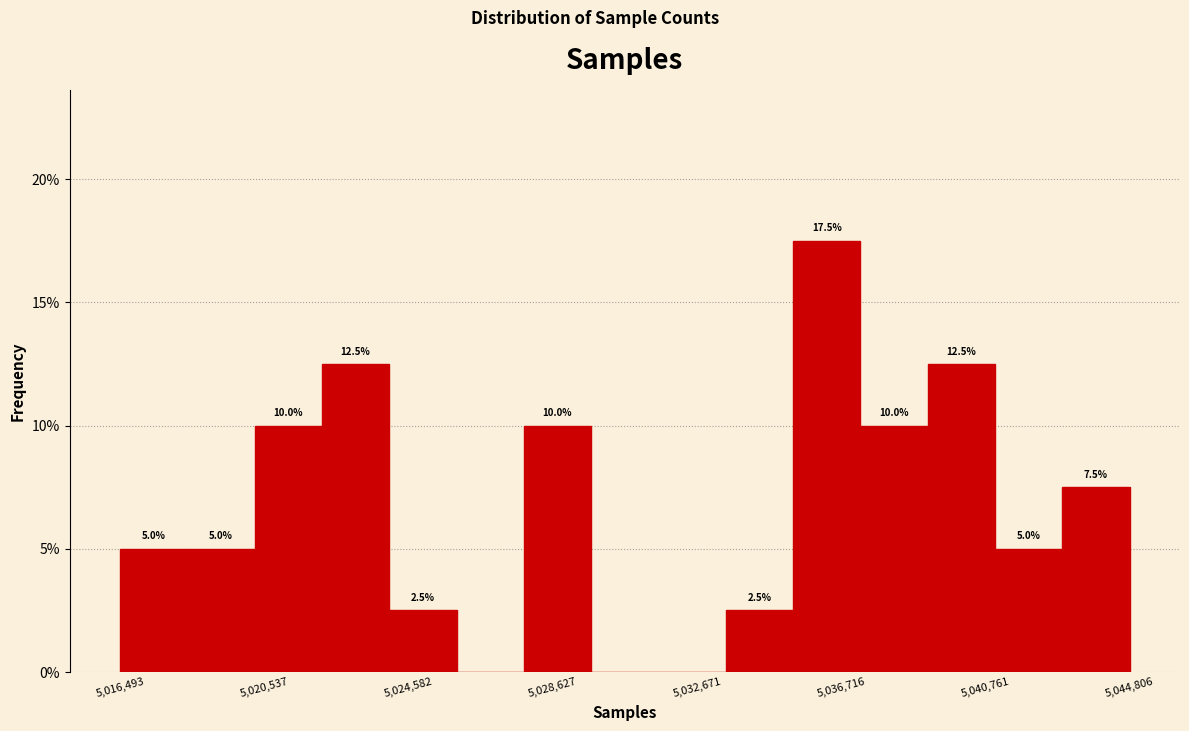

Around what value on the x-axis is the tallest bar? Give the approximate position of its centre, as read against the axis.

5036500